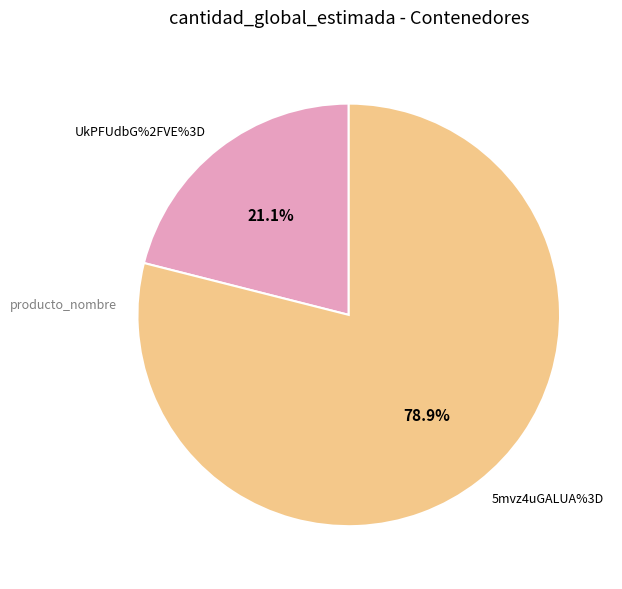

What is the smallest slice in the pie chart?

UkPFUdbG%2FVE%3D